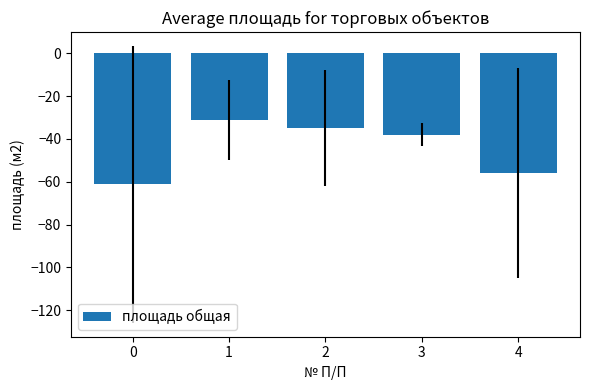

Reading left to right, transcribe all the data shown in this chart.

-61.2	-31.2	-34.7	-38.0	-55.9